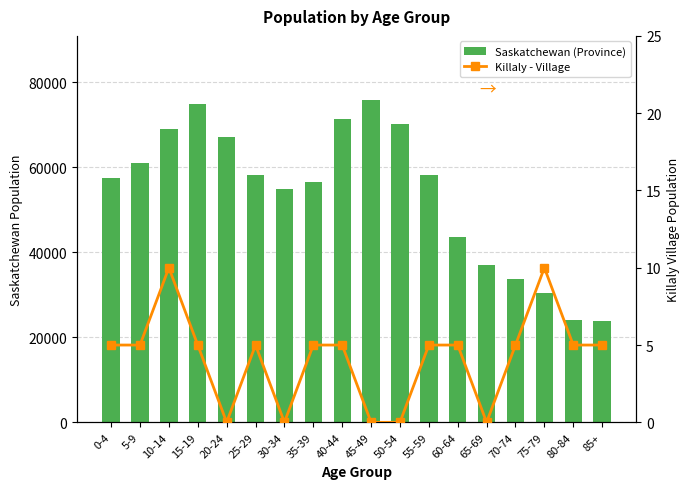

What is the approximate value of Saskatchewan (Province) at 50-54, to the nearest 10?

70230